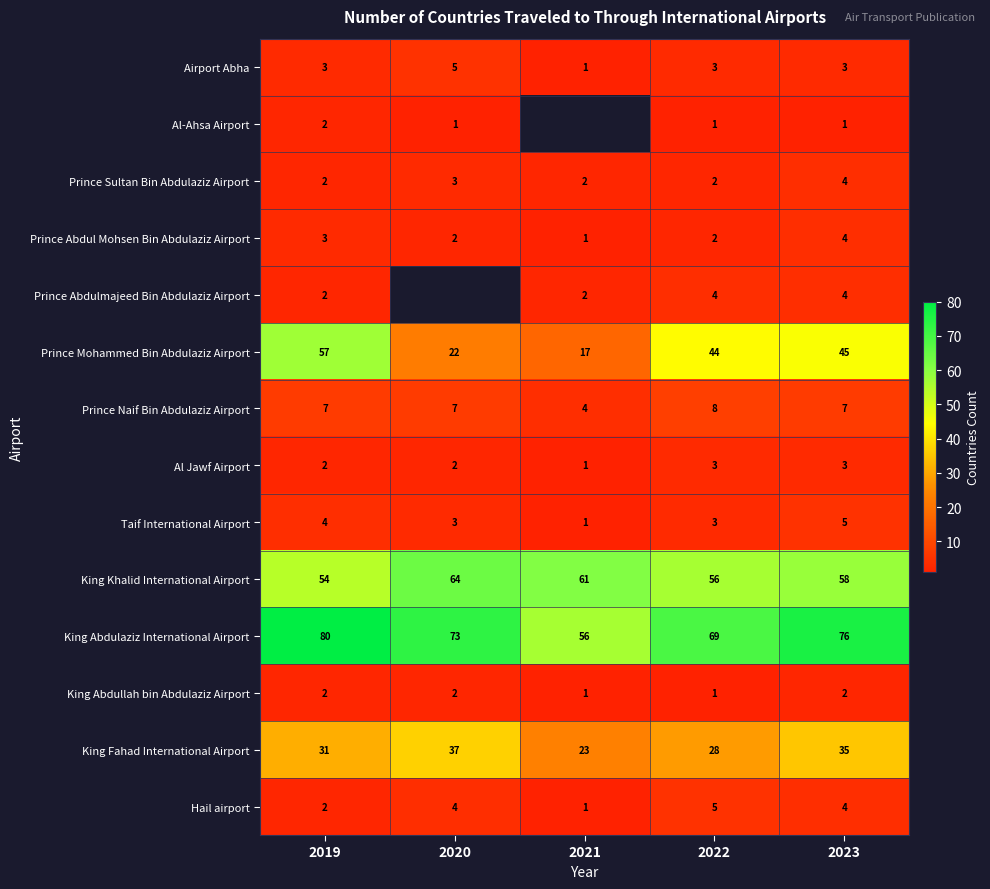

How many data points in Airport Abha are less than 3?

1